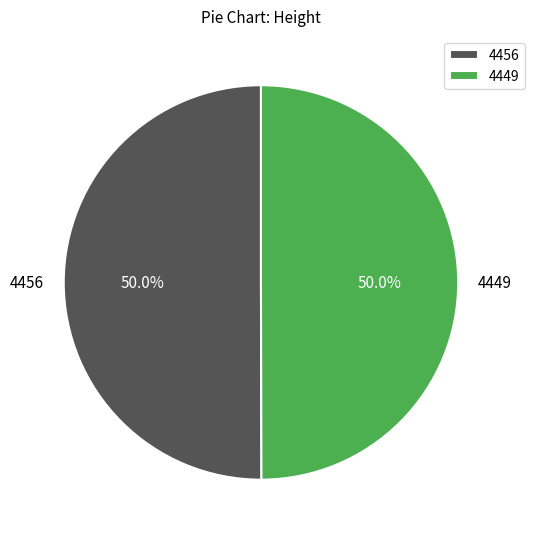

Count the number of slices in the pie.

2